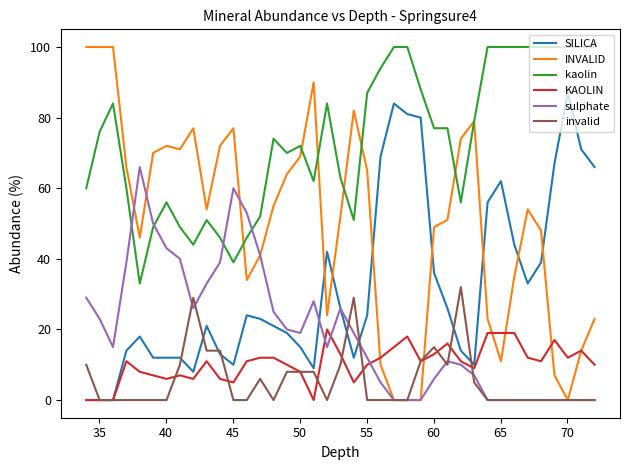

How many categories are shown in the chart?

39